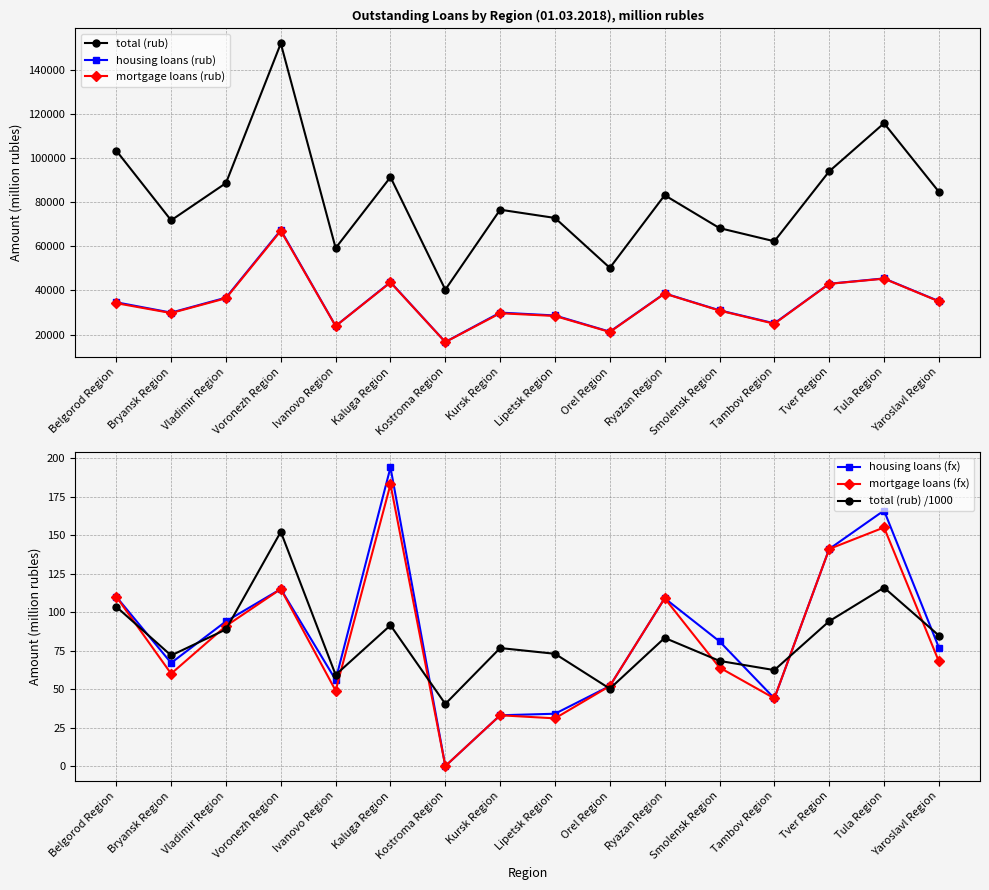

At which category does total (rub) /1000 reach its first local peak?

Voronezh Region